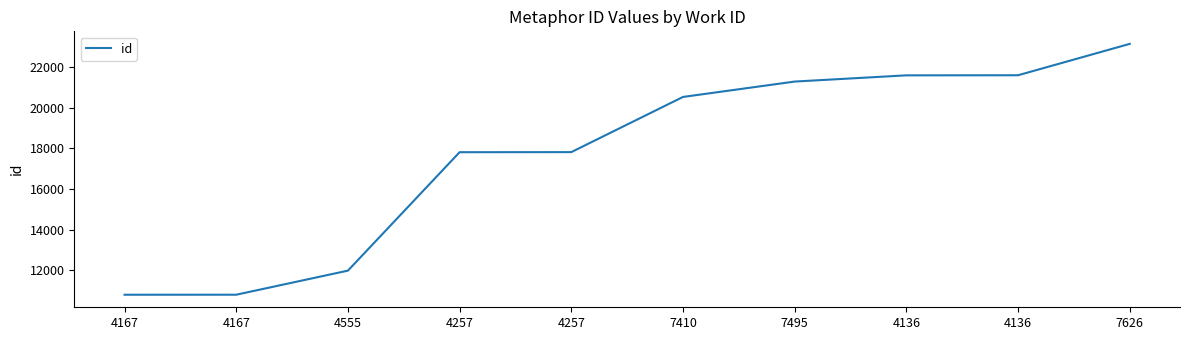

Which category has the lowest value across all series?

4167